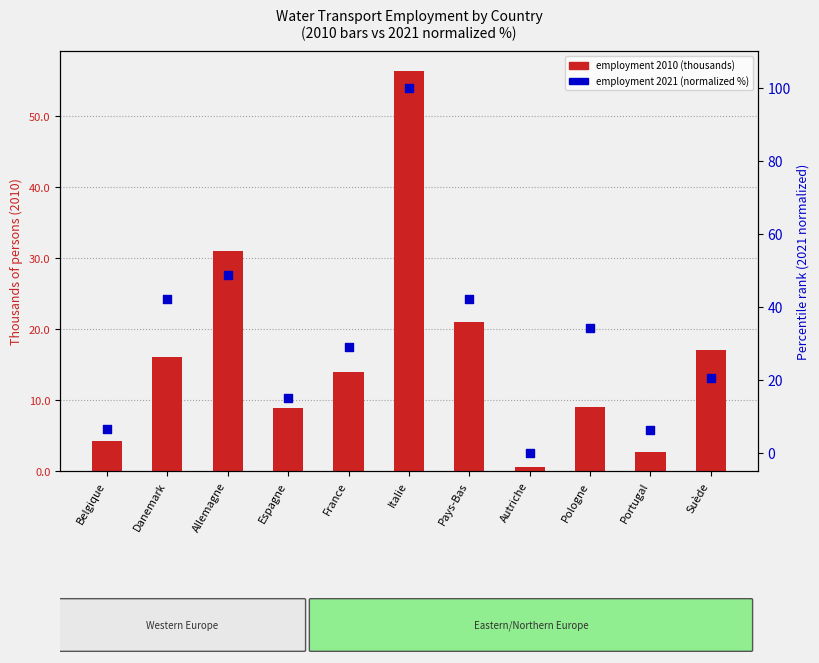

What is the total value across all series at Portugal?

8.8